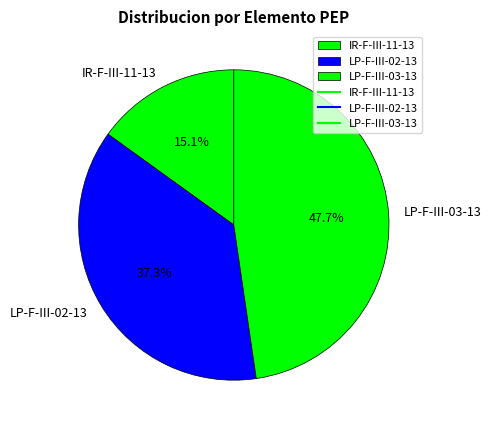

Rank the categories by value from highest to lowest.

LP-F-III-03-13, LP-F-III-02-13, IR-F-III-11-13